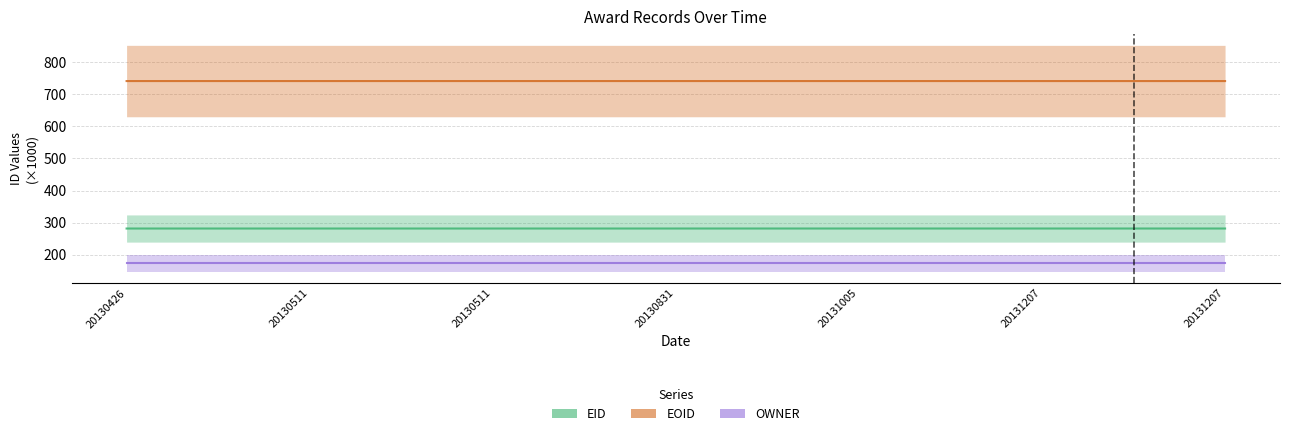

Read the EID value at 20130511.

282.0